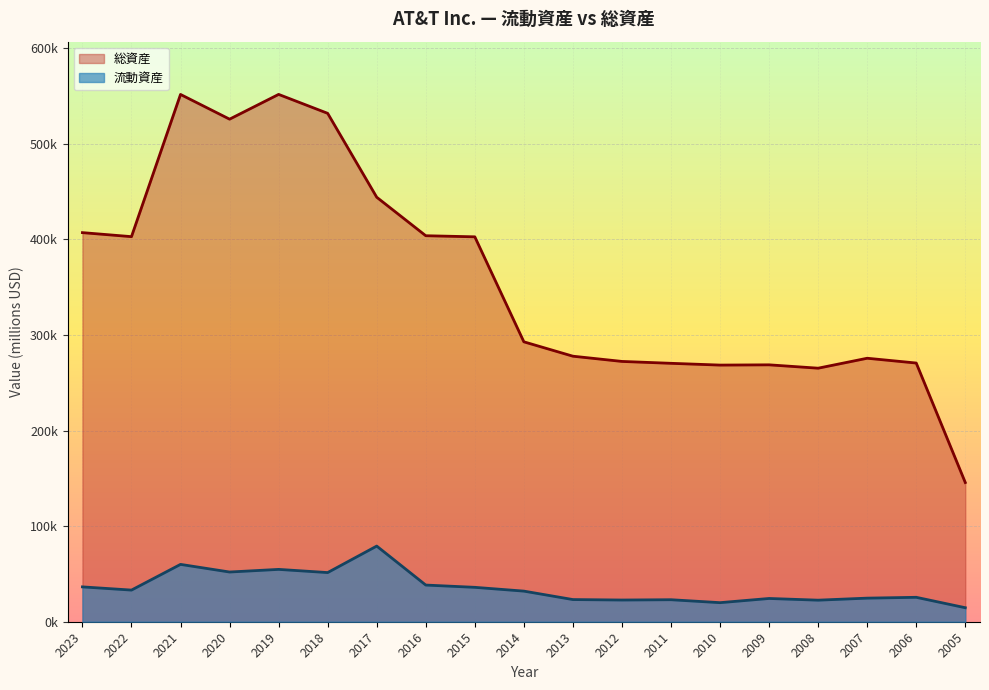

At 2007, list the series in order from largest to smallest.

総資産, 流動資産